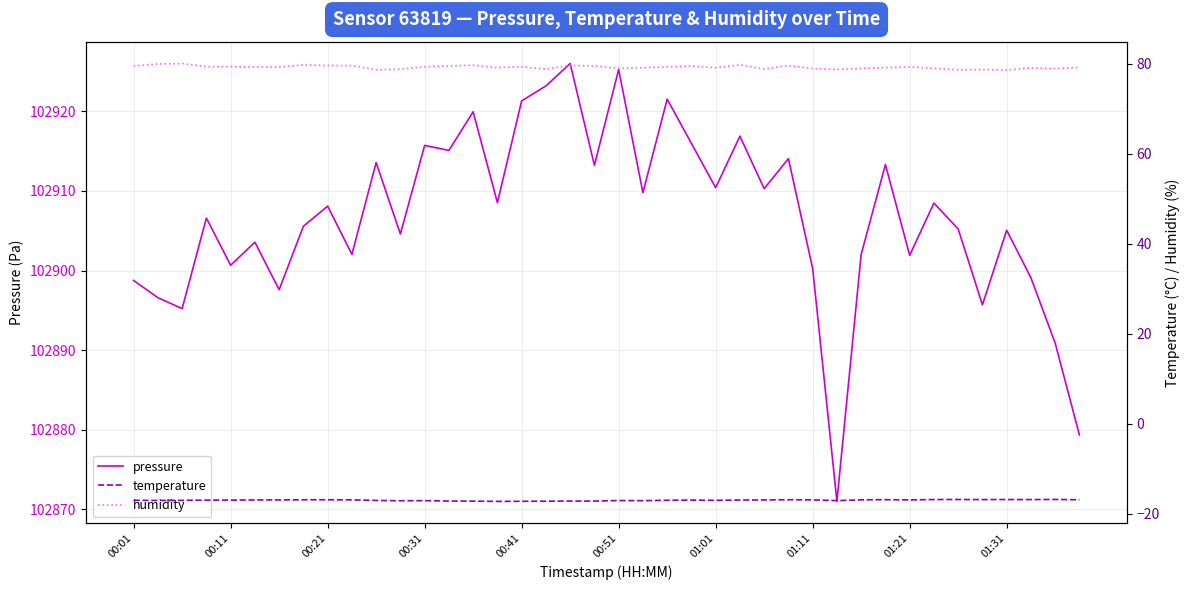

What is the difference between the maximum and minimum values in the humidity series?

1.4